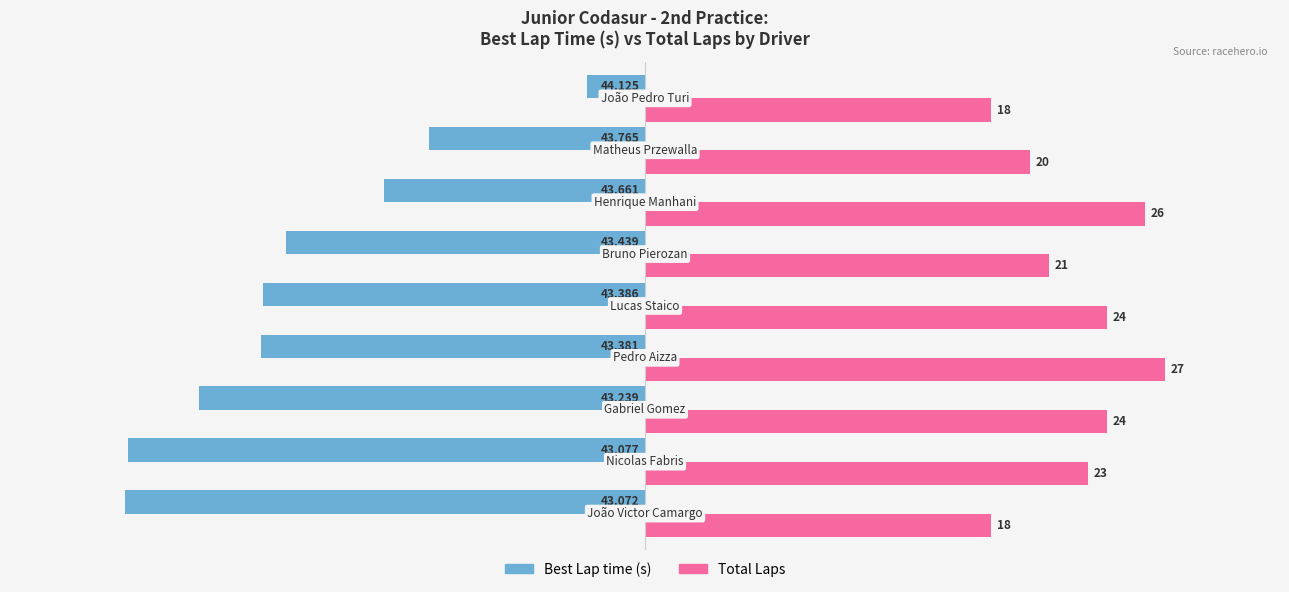

What are all the series names shown in the legend?

Best Lap time (s), Total Laps